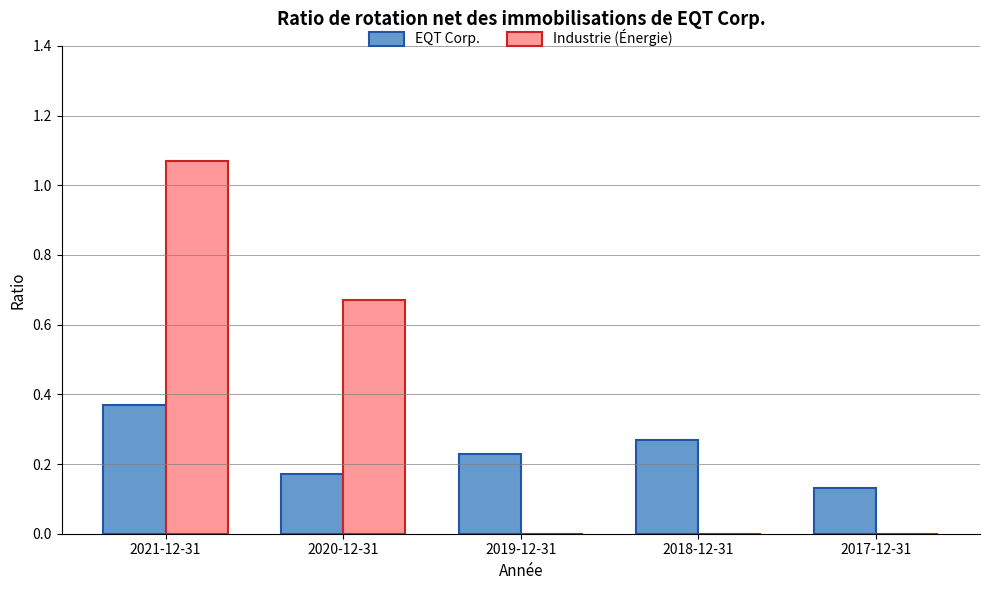

Which label corresponds to the largest value in the chart?

2021-12-31